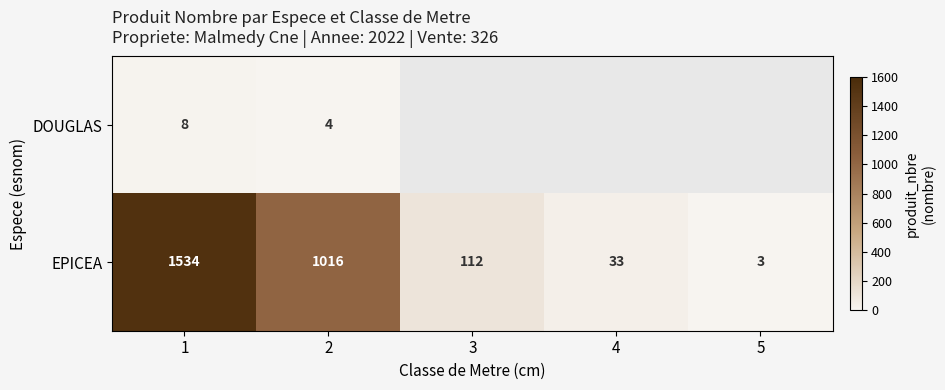

What is the difference between the EPICEA values at 2 and 4?

983